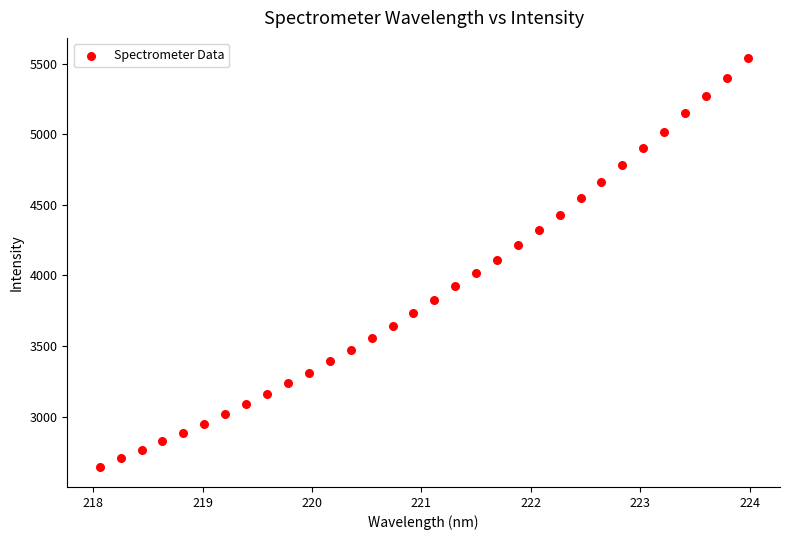

What is the range of X values (max minus min)?

5.9